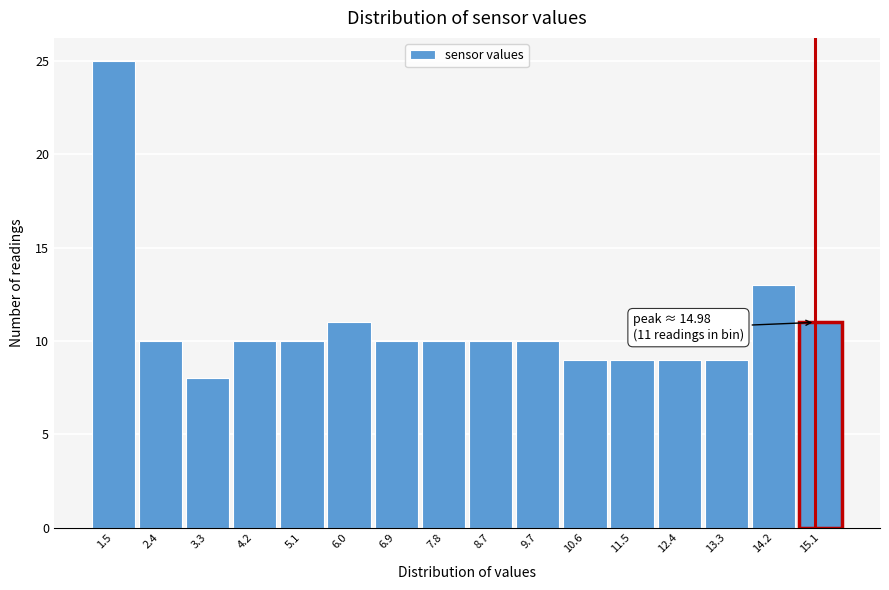

Over which range of the x-axis is the bar tallest?

1.1 to 2.0